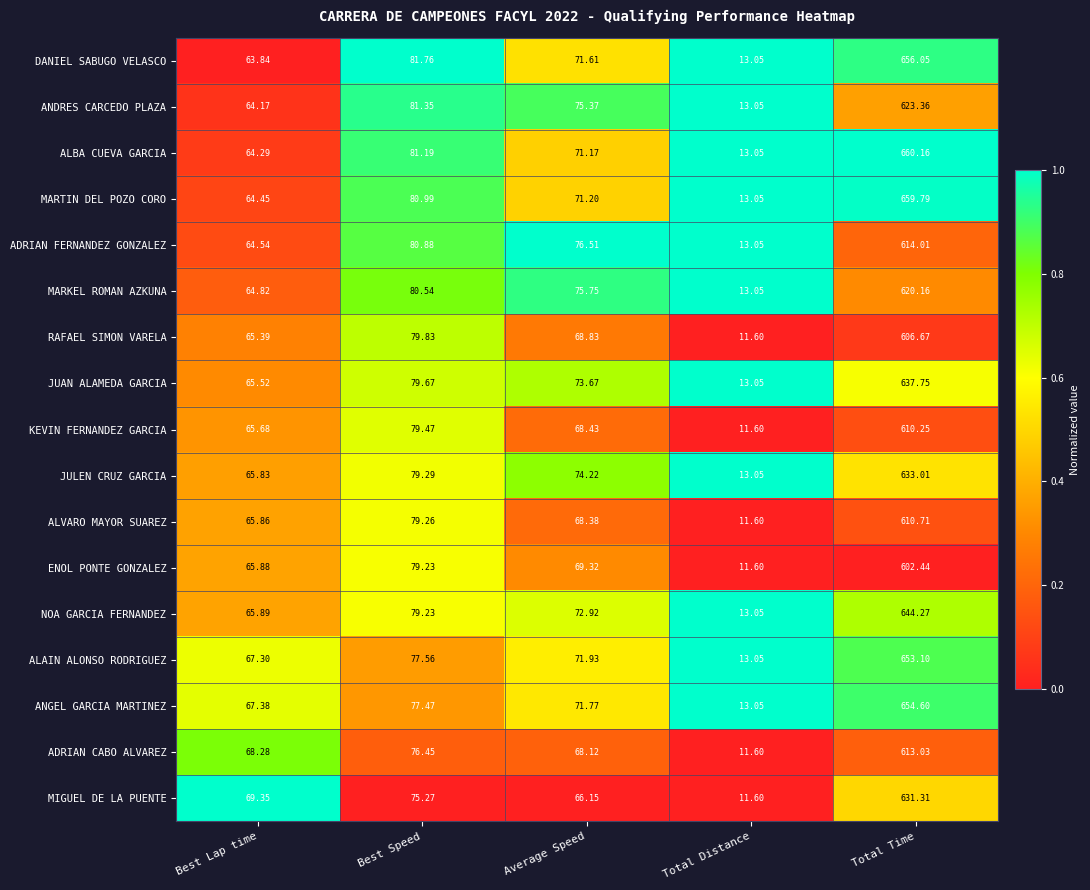

Rank the series by their maximum value, from lowest to highest.

ENOL PONTE GONZALEZ, RAFAEL SIMON VARELA, KEVIN FERNANDEZ GARCIA, ALVARO MAYOR SUAREZ, ADRIAN CABO ALVAREZ, ADRIAN FERNANDEZ GONZALEZ, MARKEL ROMAN AZKUNA, ANDRES CARCEDO PLAZA, MIGUEL DE LA PUENTE, JULEN CRUZ GARCIA, JUAN ALAMEDA GARCIA, NOA GARCIA FERNANDEZ, ALAIN ALONSO RODRIGUEZ, ANGEL GARCIA MARTINEZ, DANIEL SABUGO VELASCO, MARTIN DEL POZO CORO, ALBA CUEVA GARCIA